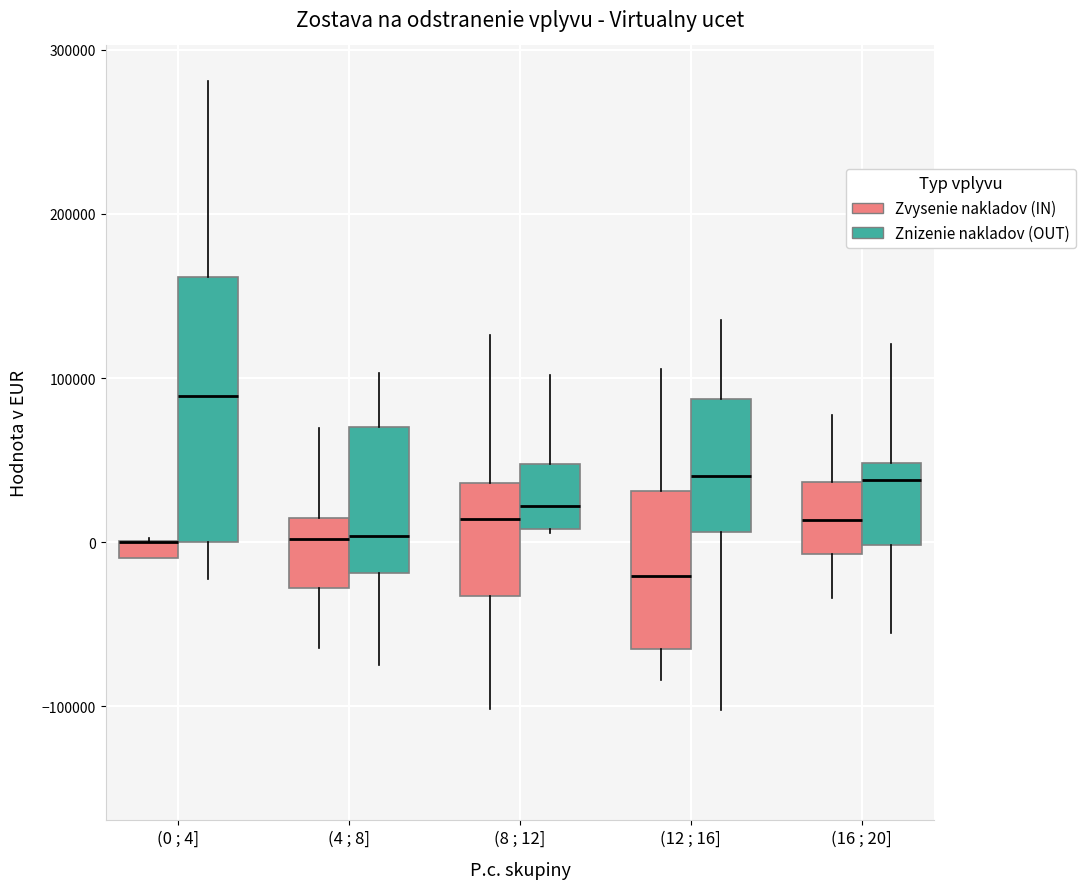

Where does the upper whisker of the box for (12 ; 16] (Znizenie nakladov (OUT)) end on the y-axis? The values are not printed on the chart, so give them approximately, as read against the axis.

140000